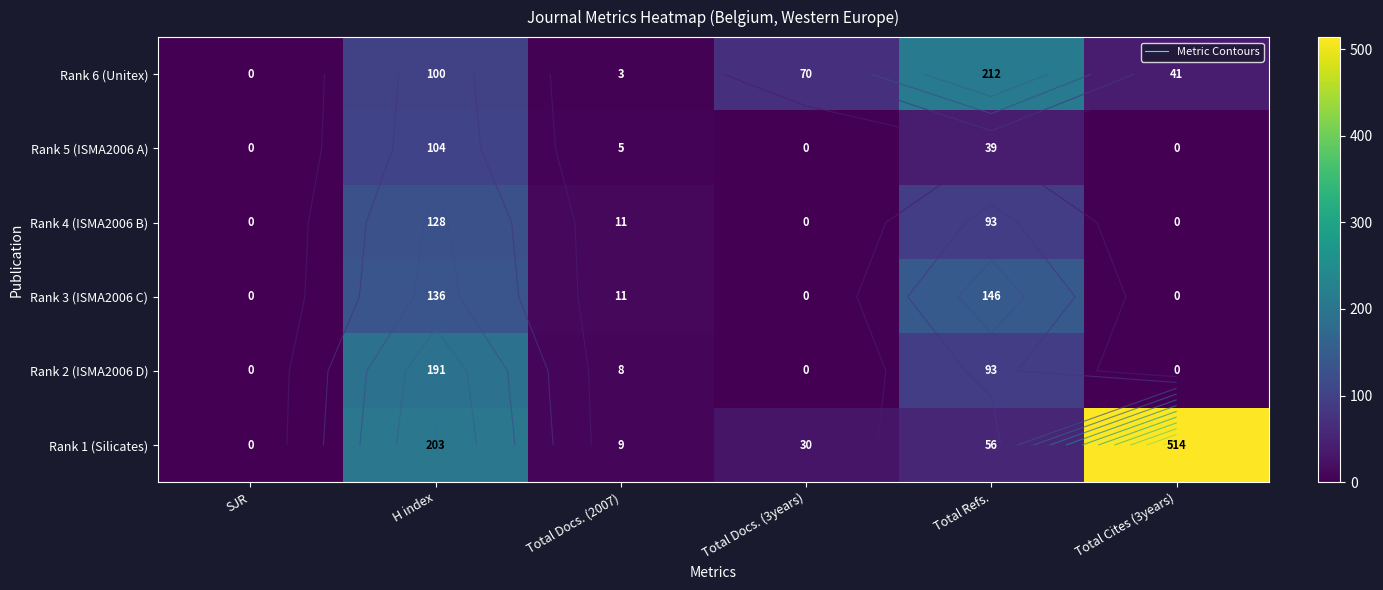

Rank the series at H index from highest to lowest value.

Rank 1 (Silicates), Rank 2 (ISMA2006 D), Rank 3 (ISMA2006 C), Rank 4 (ISMA2006 B), Rank 5 (ISMA2006 A), Rank 6 (Unitex)